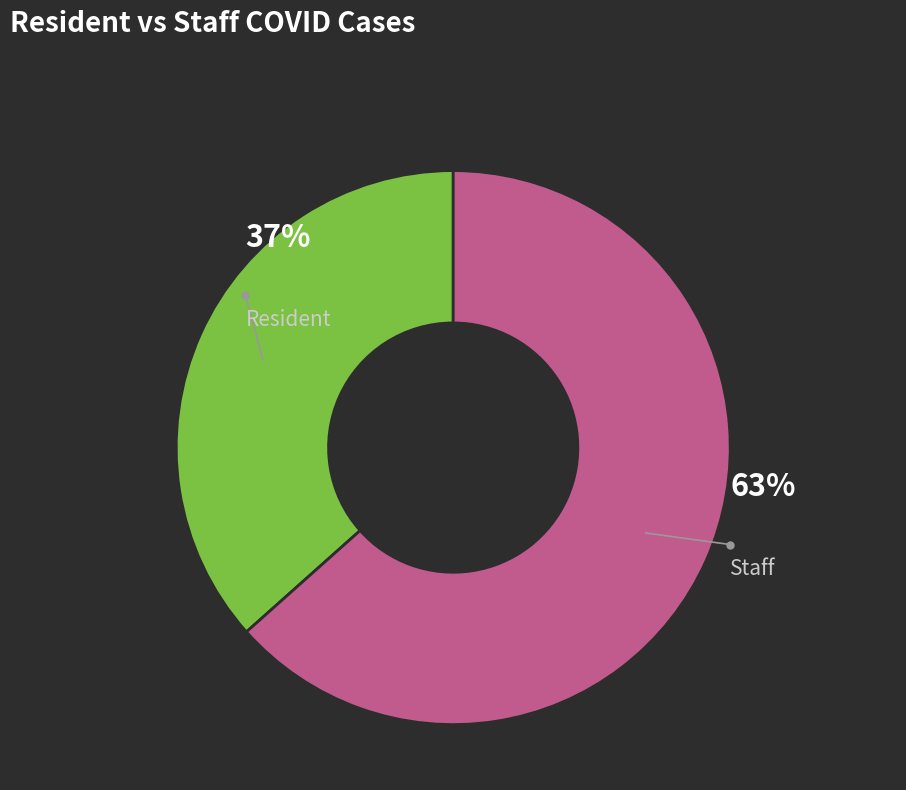

How many slices are in this pie chart?

2